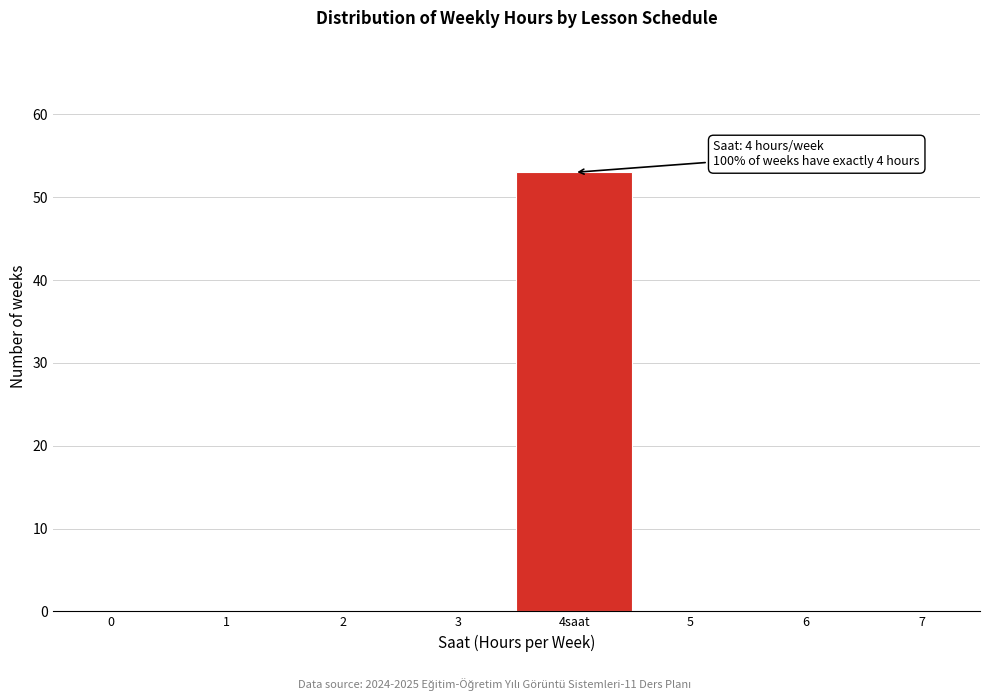

Reading right to left, extract all data points from this chart.

7=0	6=0	5=0	4saat=53	3=0	2=0	1=0	0=0